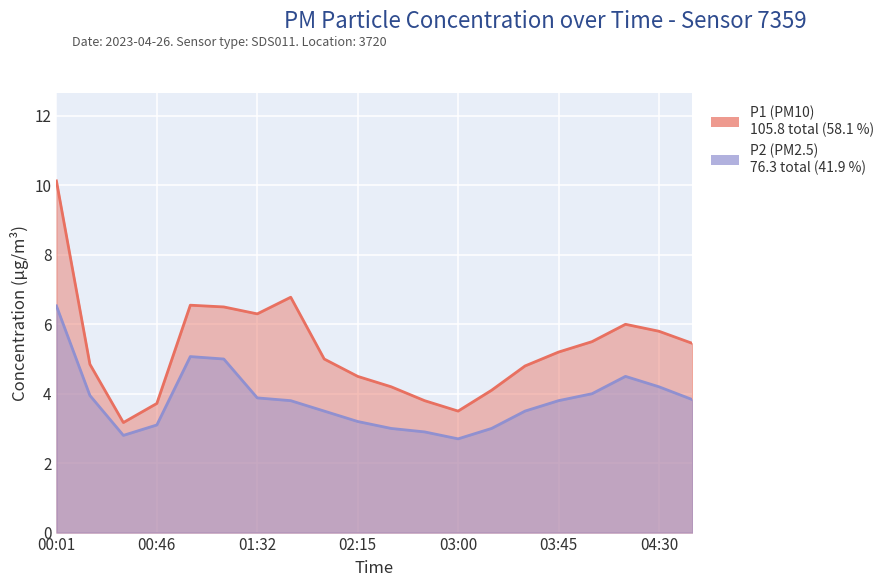

True or false: P2 and P1 intersect in this chart.

False